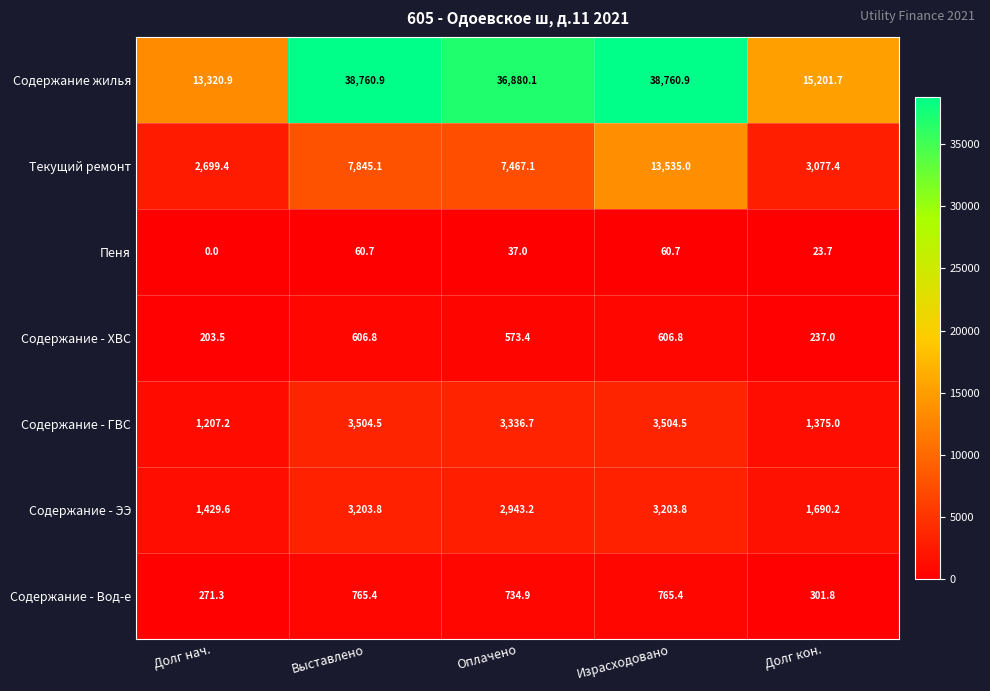

What is the difference between the maximum and minimum values in the Содержание - ЭЭ series?

1774.2